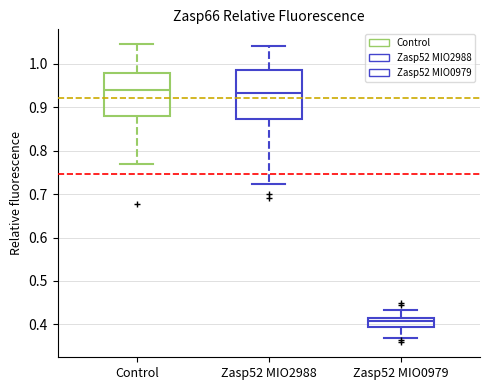

Reading left to right, read every box against the y-axis: the position of its median line, the range the box covers, and the ends of its whiskers. The values are not printed on the chart, so give them approximately, as read against the axis.

Control: median 0.94, box 0.88 to 0.98, whiskers 0.77 to 1.04
Zasp52 MIO2988: median 0.93, box 0.87 to 0.98, whiskers 0.72 to 1.04
Zasp52 MIO0979: median 0.41 (just below the box's upper edge), box 0.39 to 0.41, whiskers 0.37 to 0.43